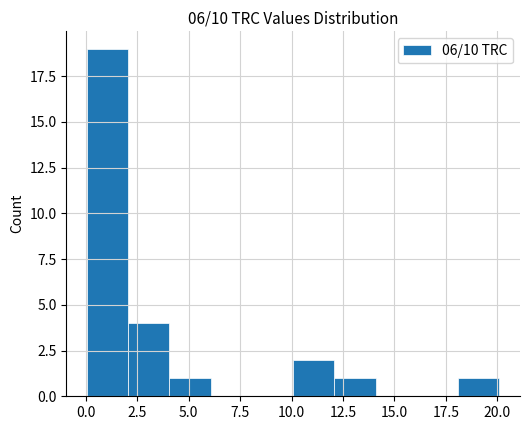

Reading left to right, list every bar in this chart as the range it spans on the x-axis followed by its height. Neither the bar edges nor the heights are printed on the chart, so give them approximately, as read against the axes.

0 to 2: 19
2 to 4: 4
4 to 6: 1
6 to 8: 0
8 to 10: 0
10 to 12: 2
12 to 14: 1
14 to 16: 0
16 to 18: 0
18 to 20: 1